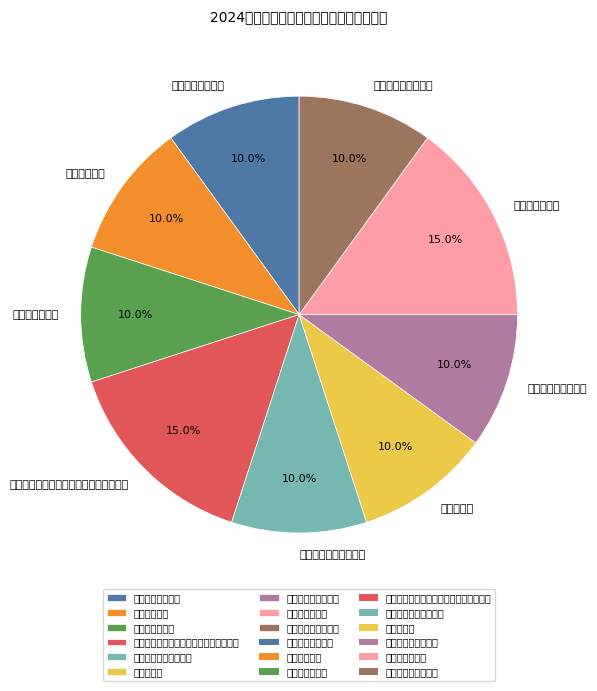

Rank the categories by value from highest to lowest.

县委主要领导批示、交办事项督查督办率, 突发事件处置率, 起草审核重要文稿, 上报信息条数, 保密工作检查率, 部门预决算按时公开率, 公文运转率, 国家安全知识知晓率, 县领导、群众满意度